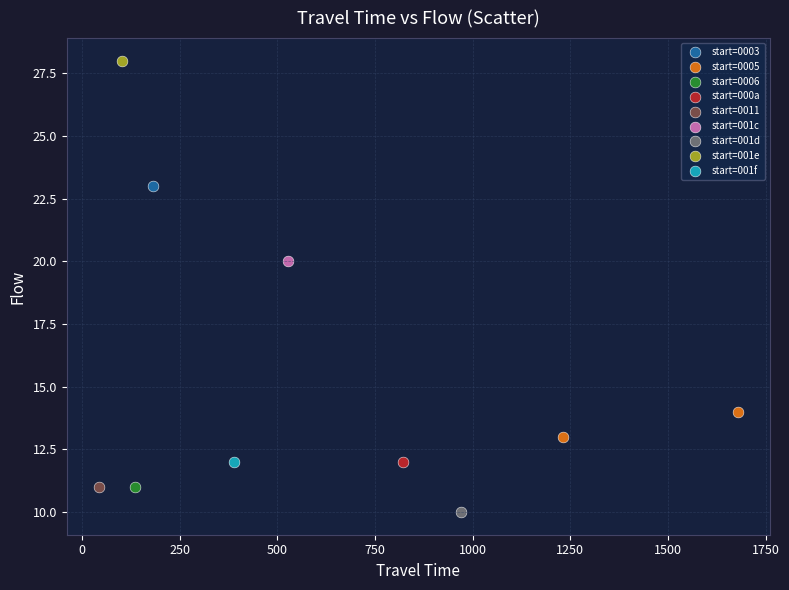

What are all the series names shown in the legend?

start=0003, start=0005, start=0006, start=000a, start=0011, start=001c, start=001d, start=001e, start=001f